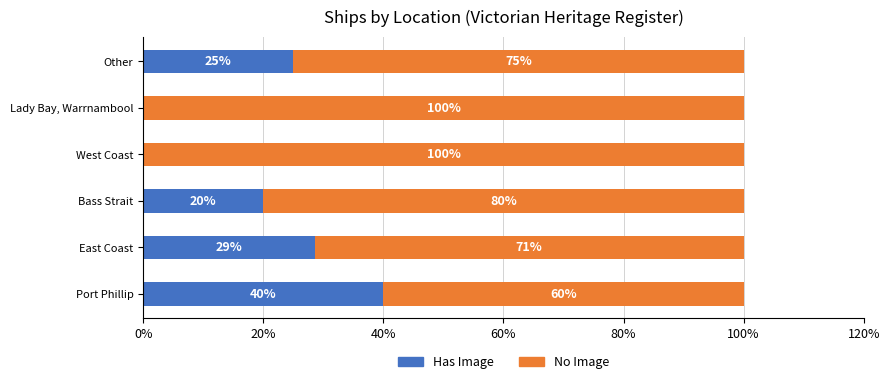

How many categories are shown in the chart?

6